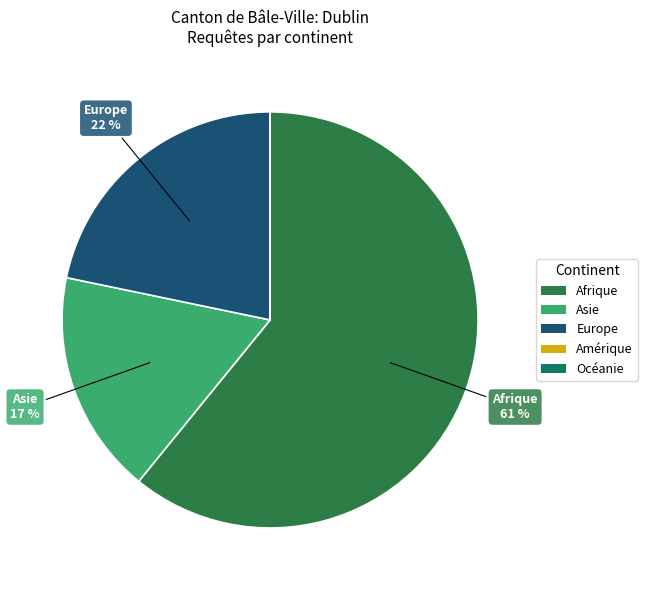

Does any single category account for the majority?

Yes